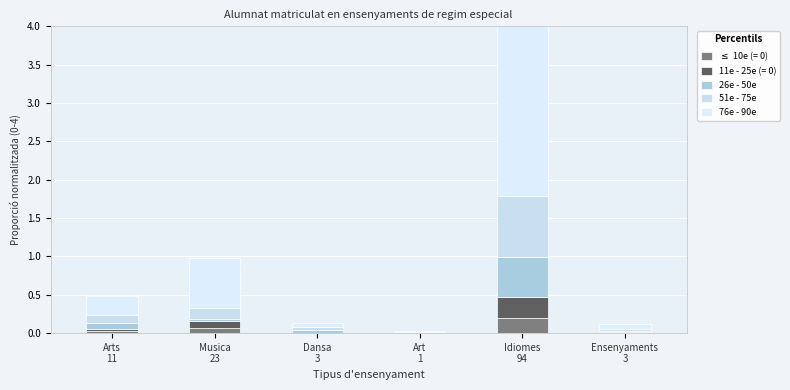

Are the bars horizontal?

No